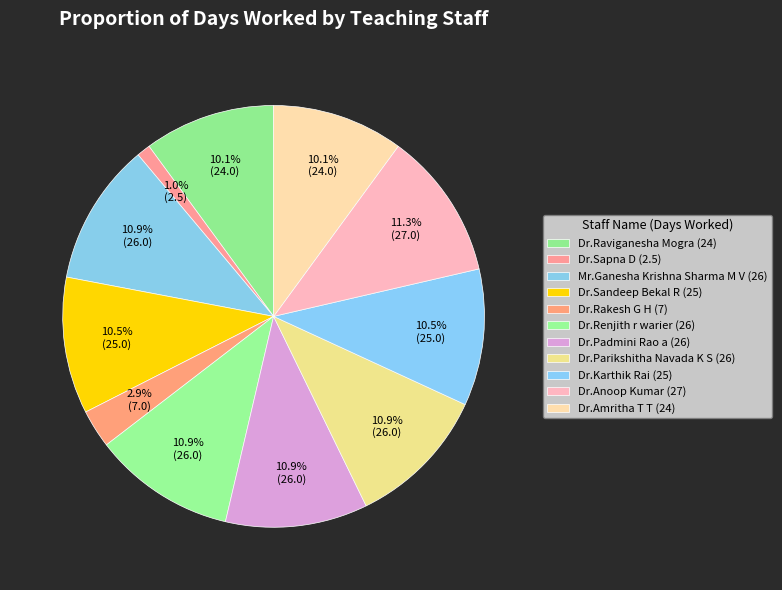

How many segments does this pie chart have?

11